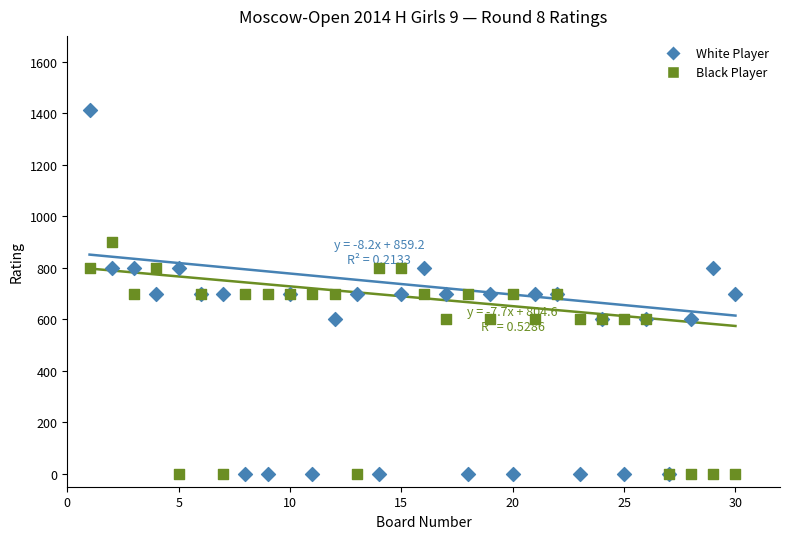

What is the X range (max minus min) for the scatter plot?

29